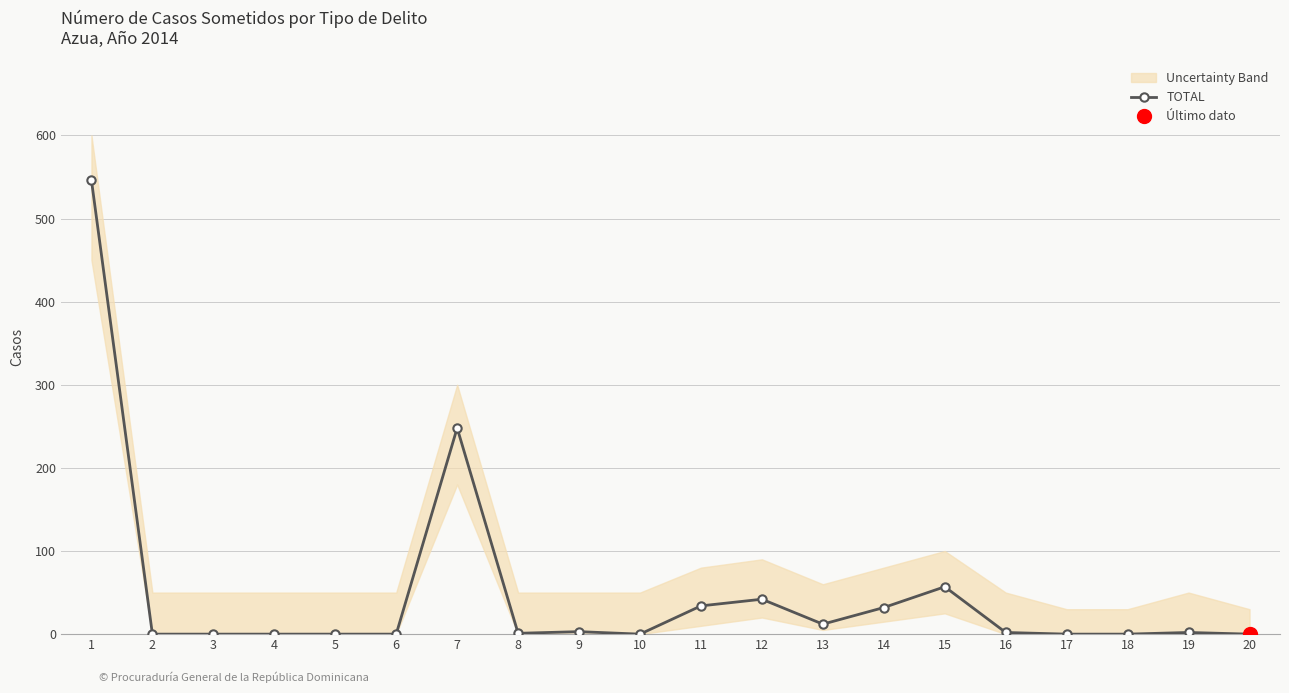

What is the difference between the values at 10 and 19?

2